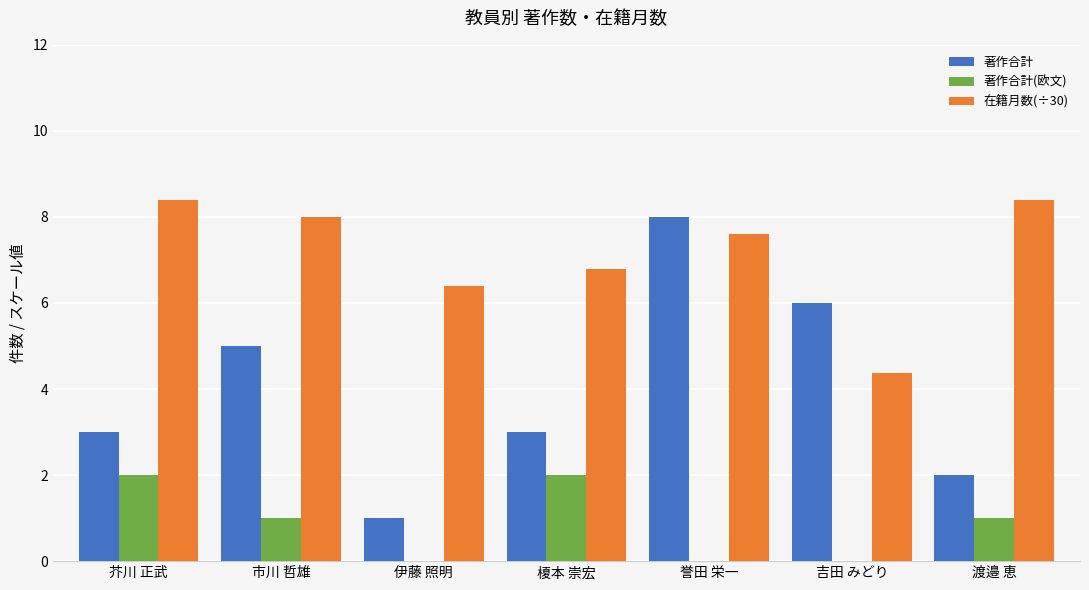

What is the total value across all series at 市川 哲雄?

14.0